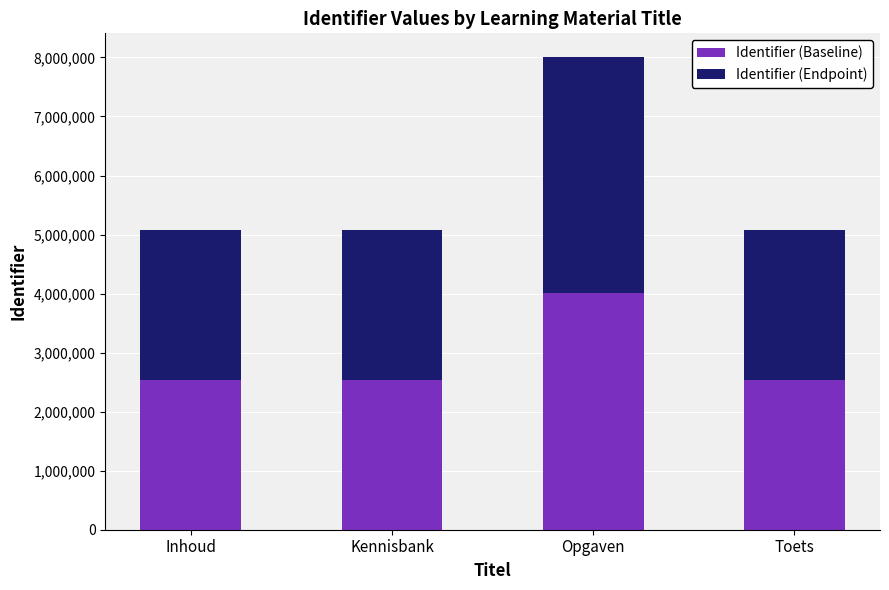

True or false: Identifier (Baseline) has a value of 4003997 at Opgaven.

True